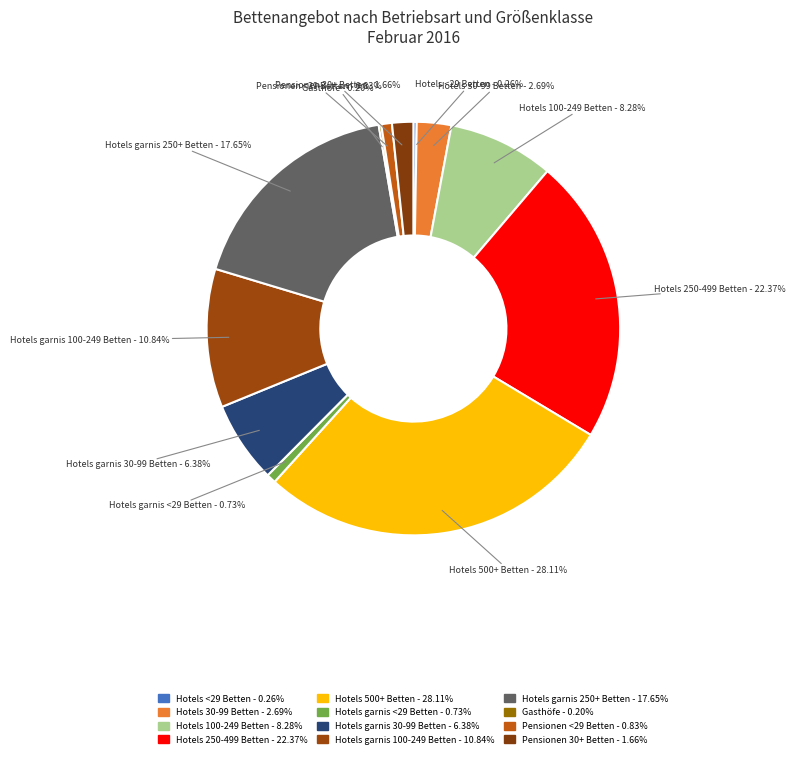

What is the largest slice in the pie chart?

Hotels 500+ Betten